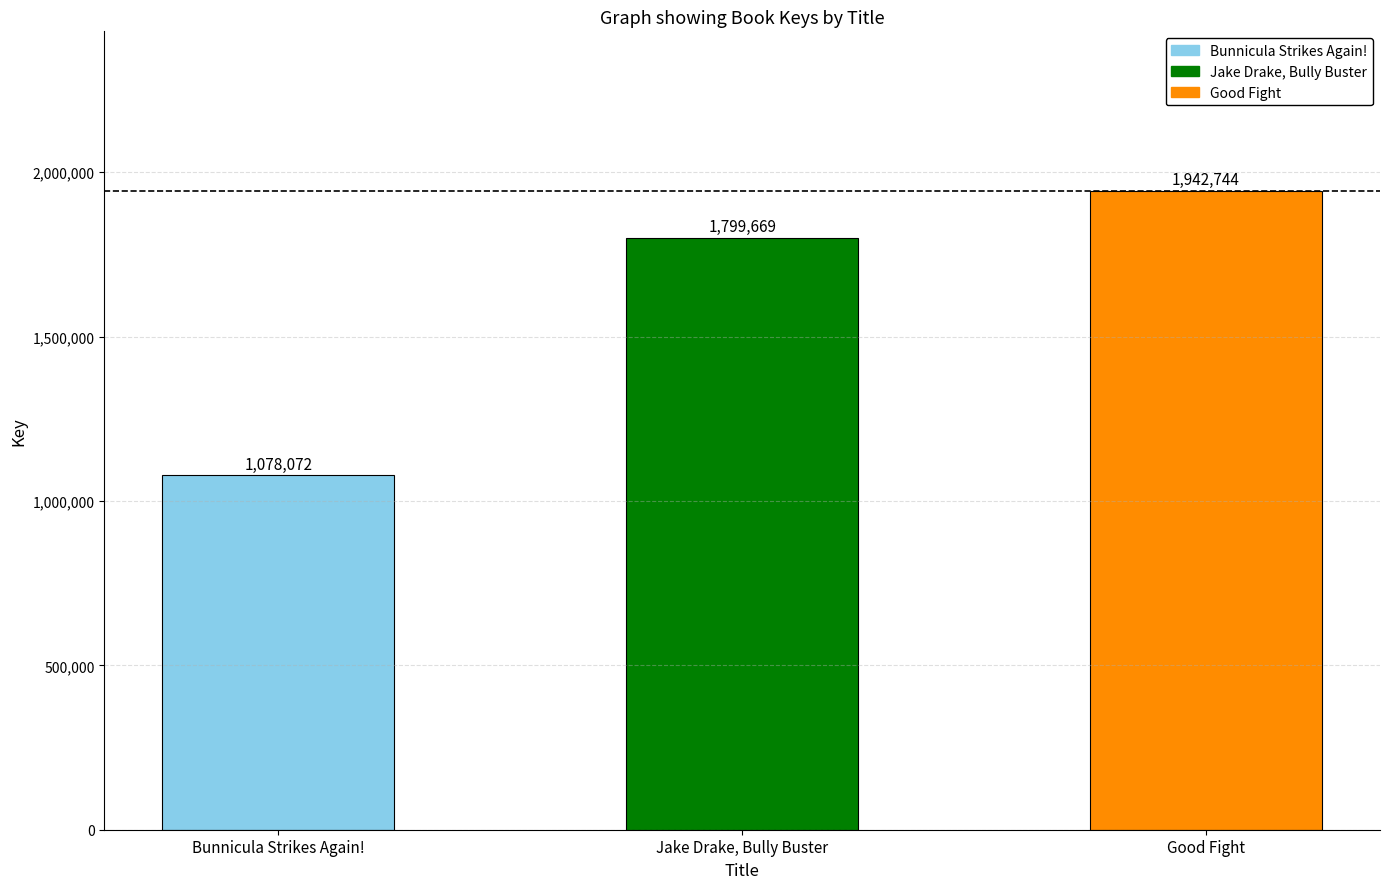

Is it true that the value at Jake Drake, Bully Buster is 3125782?

False